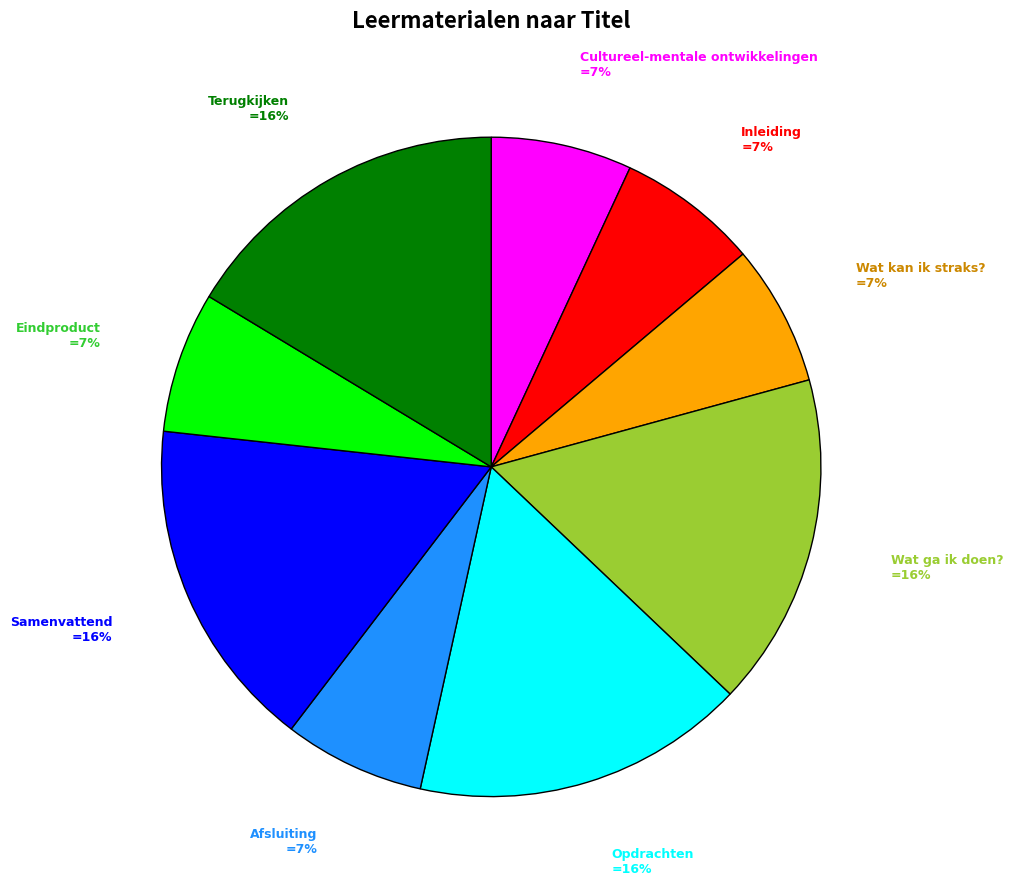

Does any single category account for the majority?

No